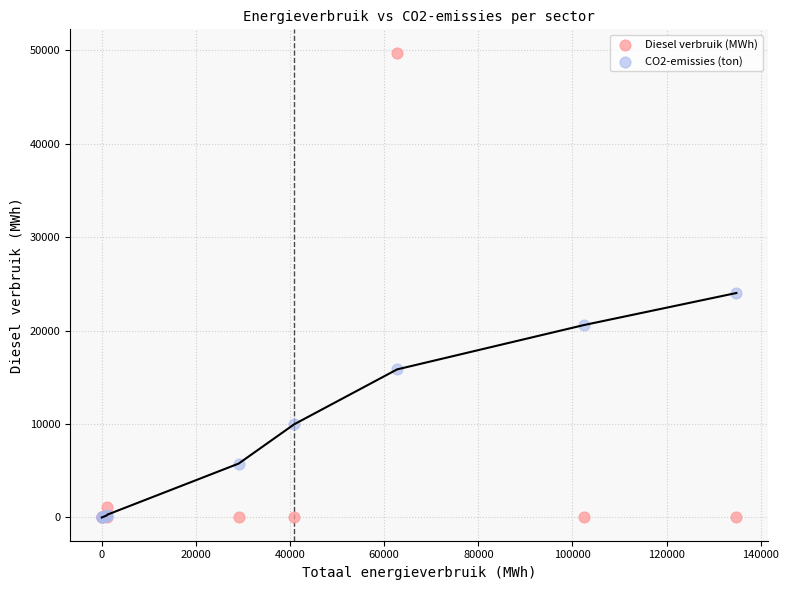

Which series contains the highest Y value?

Diesel verbruik (MWh)